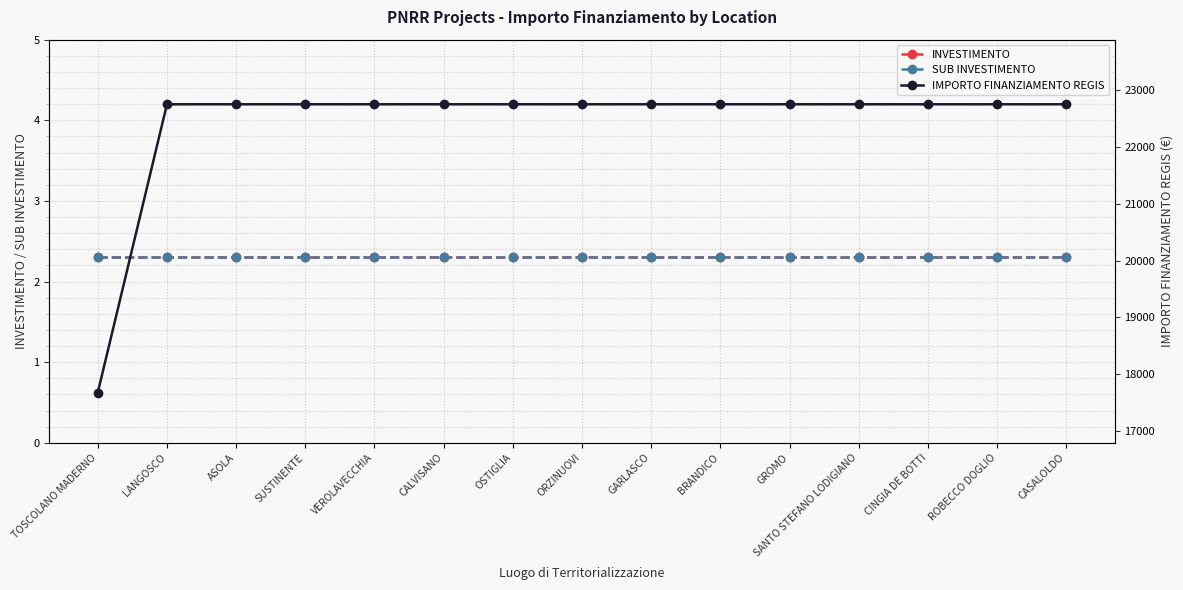

What is the label of the 11th point from the right?

VEROLAVECCHIA